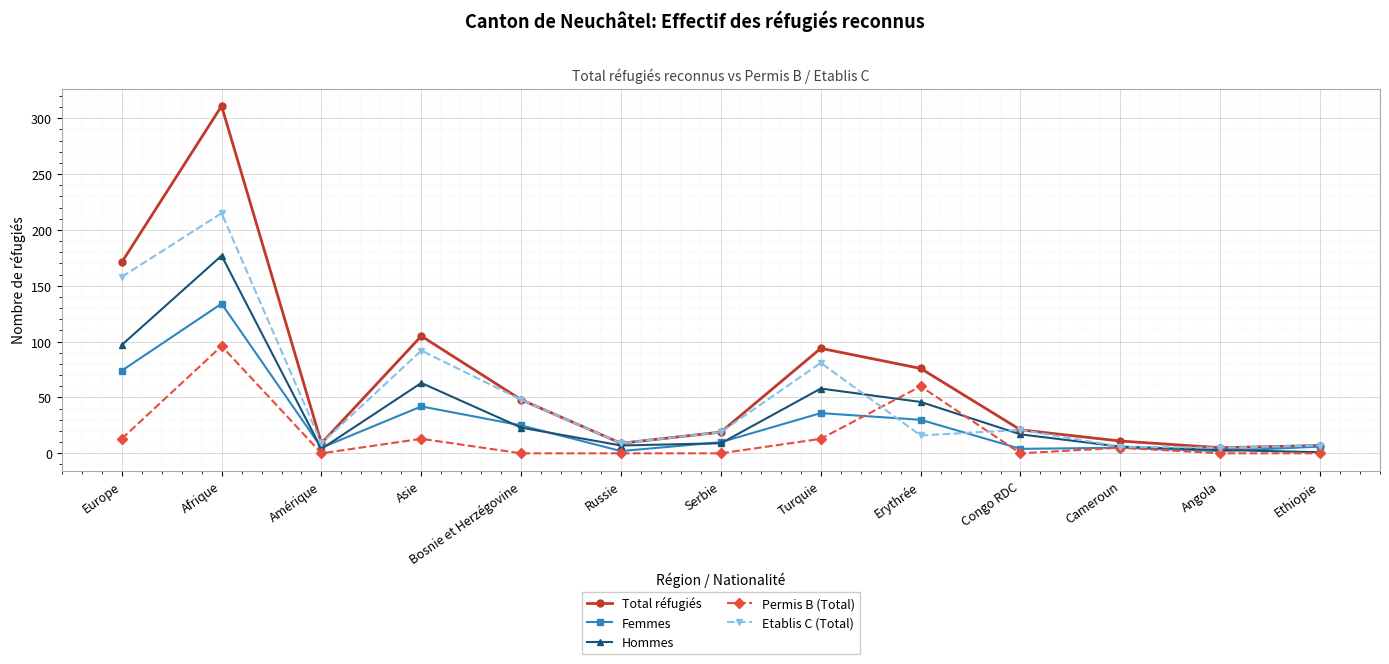

Is the value of Permis B (Total) at Angola greater than the value of Etablis C (Total) at Amérique?

No